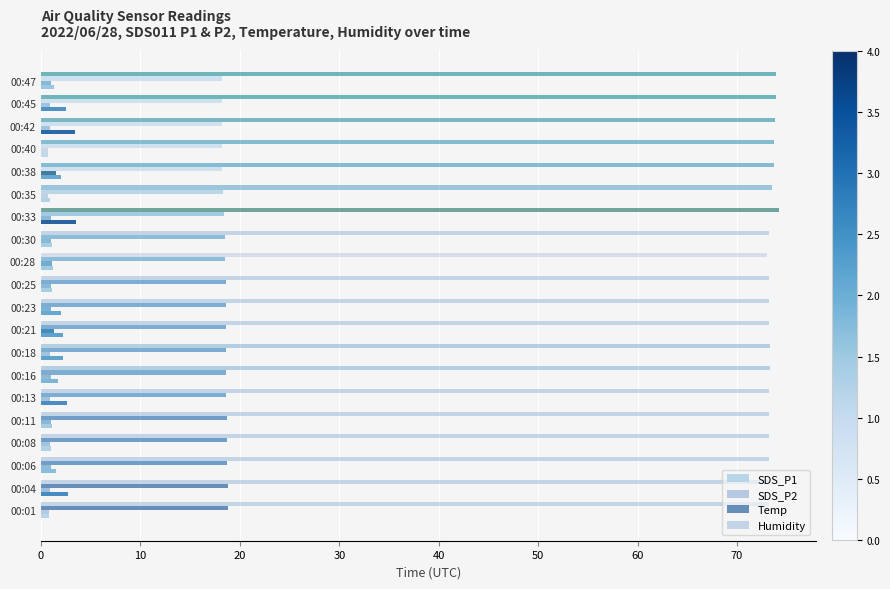

What is the maximum value shown in the chart?

74.2